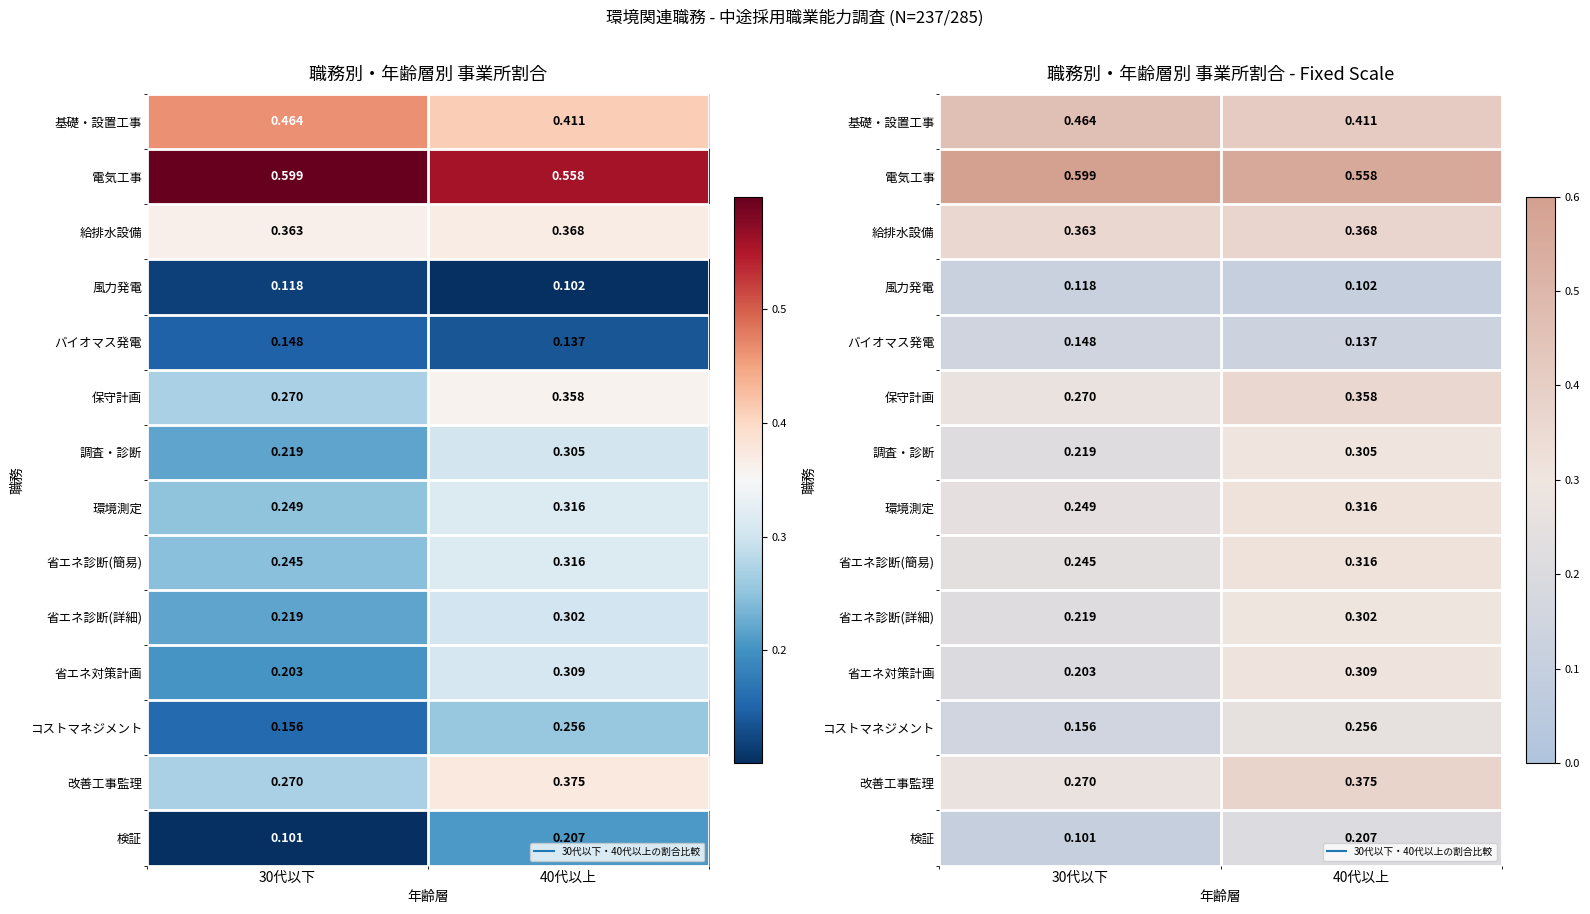

What is the highest value of the 省エネ対策計画 series?

0.3